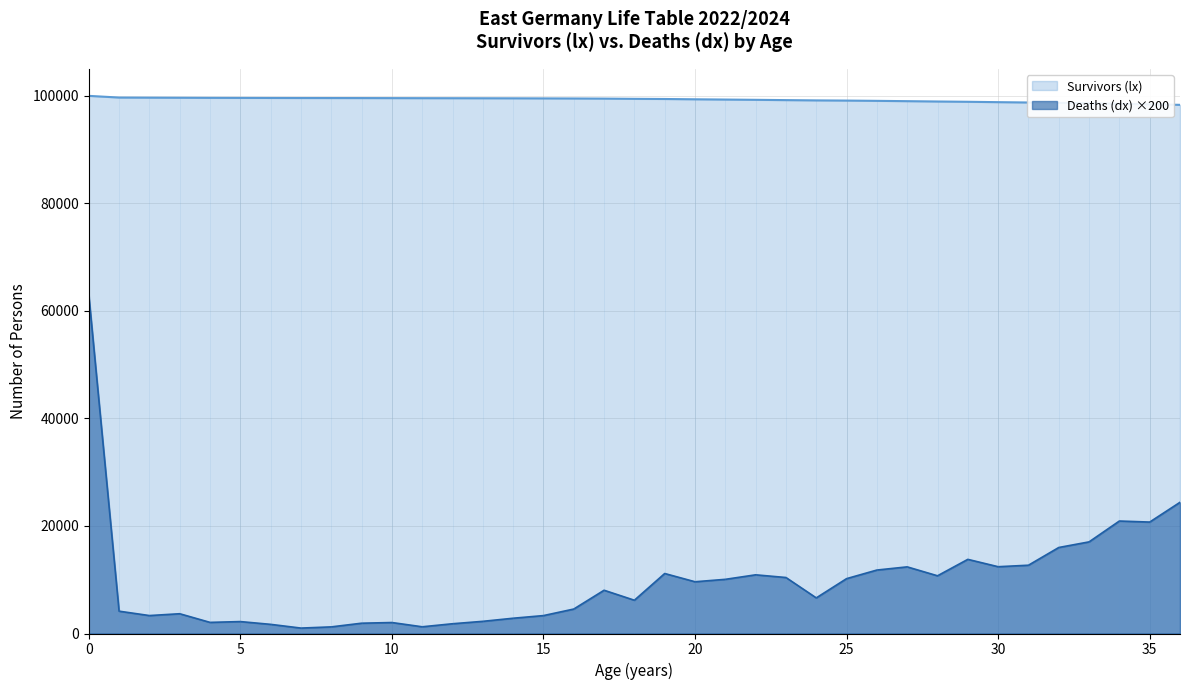

Is it true that Deaths (dx) equals 3988.5 at 14?

False